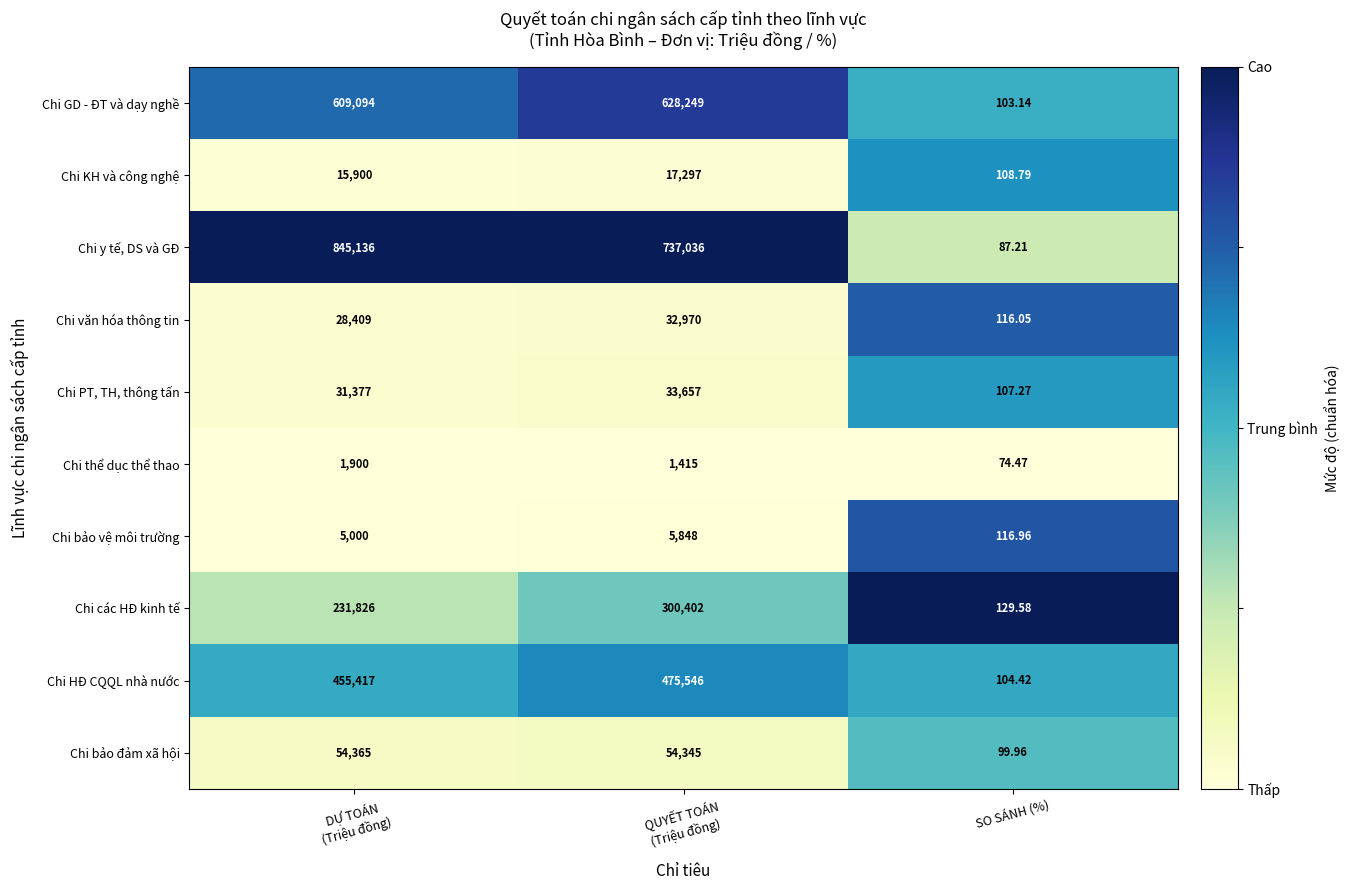

Rank the series by their maximum value, from highest to lowest.

Chi y tế, DS và GĐ, Chi GD - ĐT và dạy nghề, Chi HĐ CQQL nhà nước, Chi các HĐ kinh tế, Chi bảo đảm xã hội, Chi PT, TH, thông tấn, Chi văn hóa thông tin, Chi KH và công nghệ, Chi bảo vệ môi trường, Chi thể dục thể thao